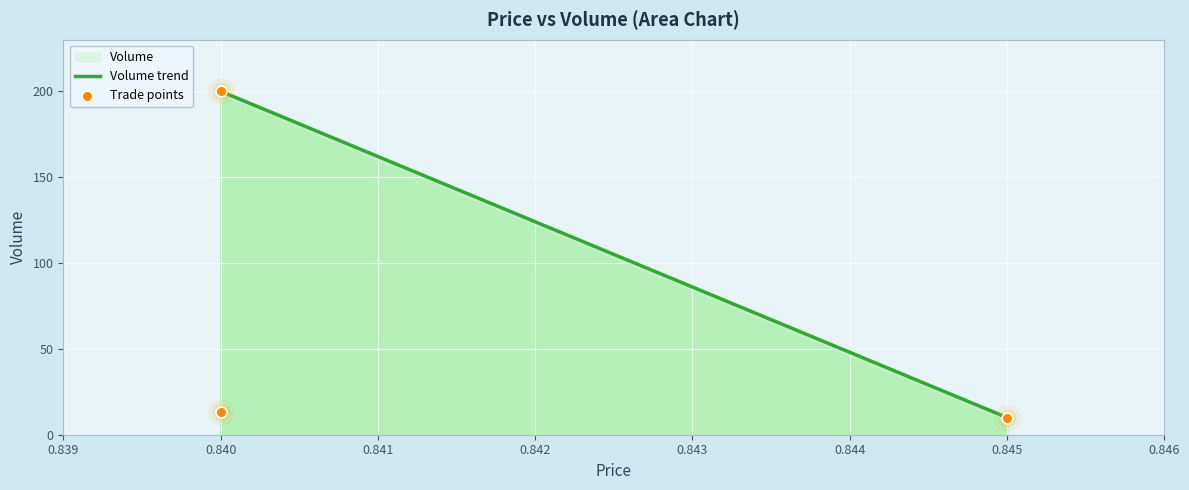

Which has a higher value, 0.84 or 0.845?

0.84